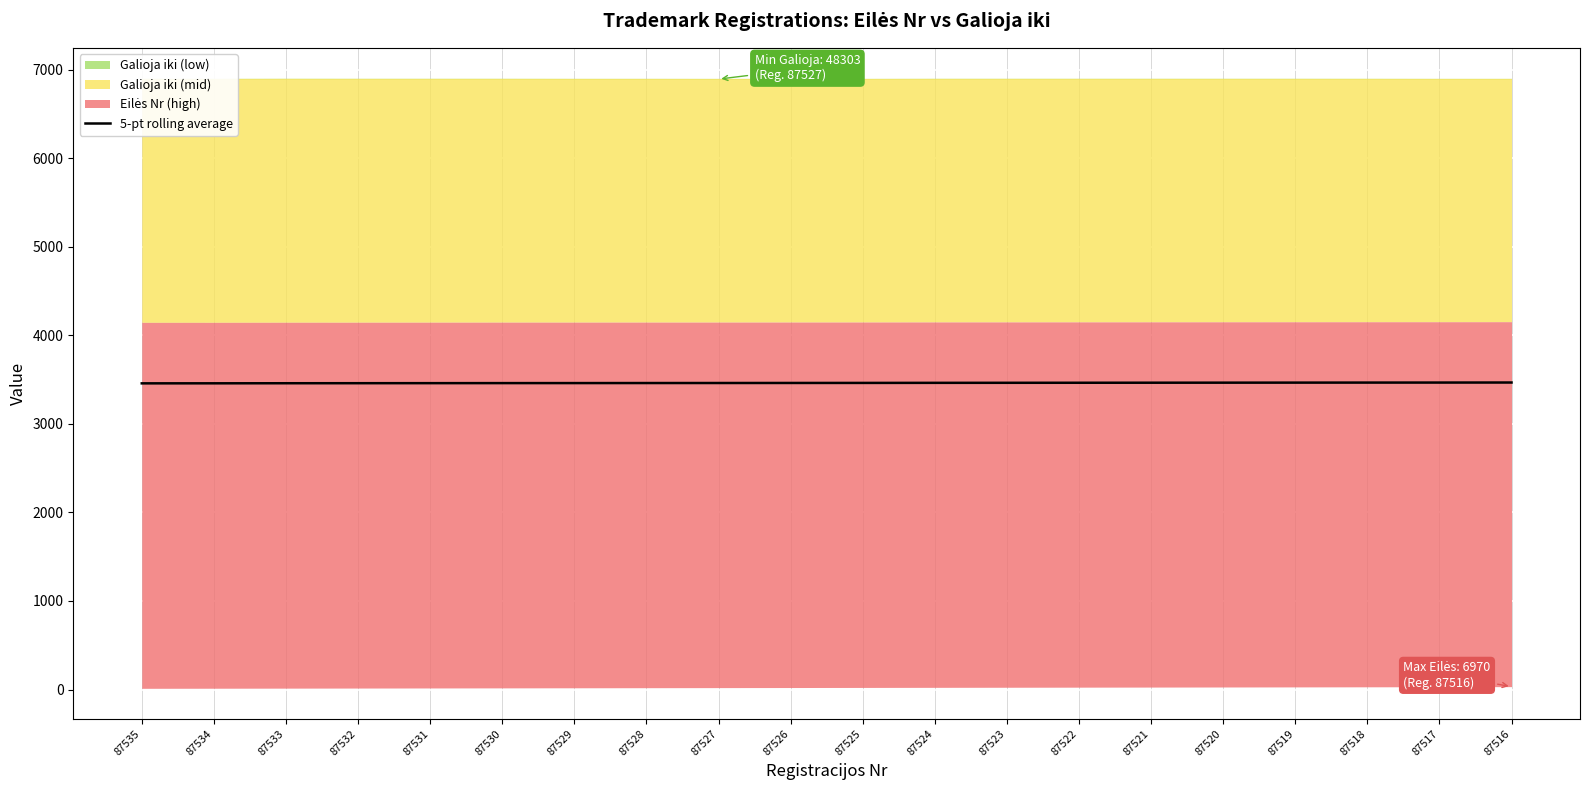

How many data points are less than 3462?

10